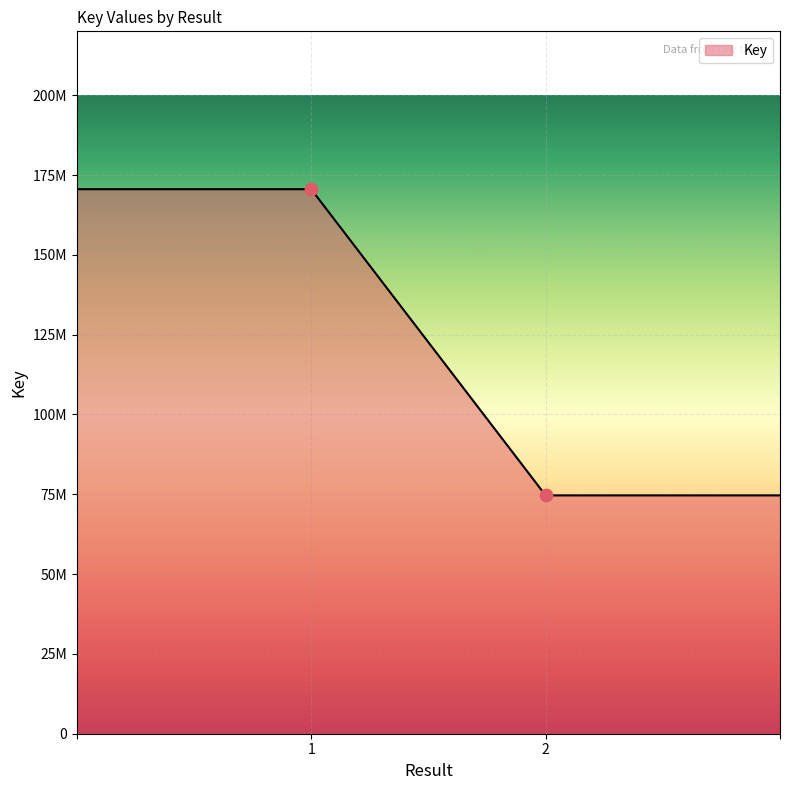

Does the chart have visible grid lines?

Yes